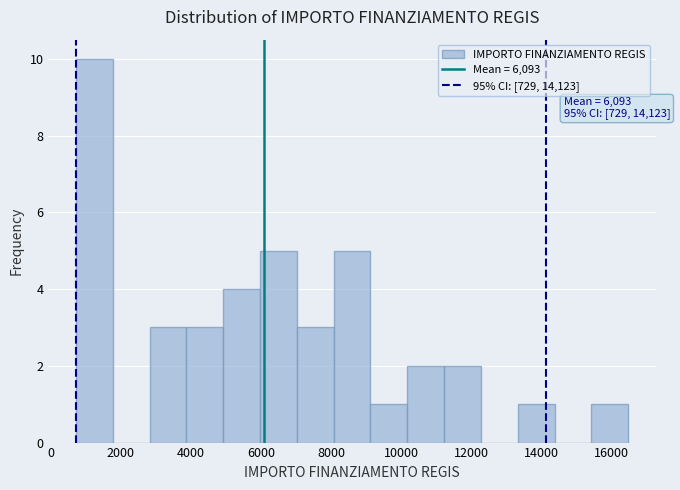

Which range on the x-axis has the tallest bar?

800 to 1800